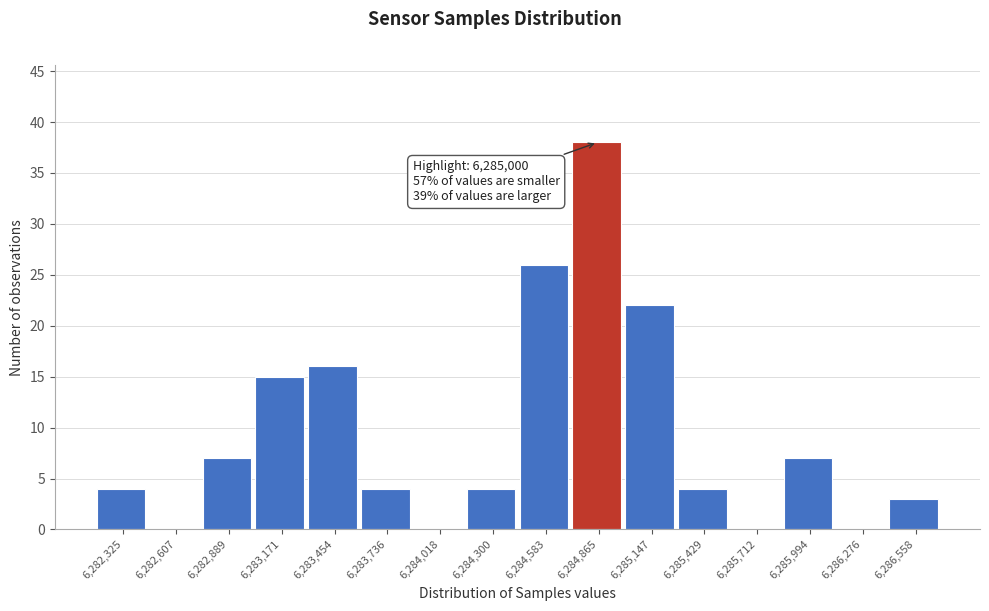

Reading left to right, extract all data points from this chart.

6,282,325=4	6,282,607=0	6,282,889=7	6,283,171=15	6,283,454=16	6,283,736=4	6,284,018=0	6,284,300=4	6,284,583=26	6,284,865=38	6,285,147=22	6,285,429=4	6,285,712=0	6,285,994=7	6,286,276=0	6,286,558=3